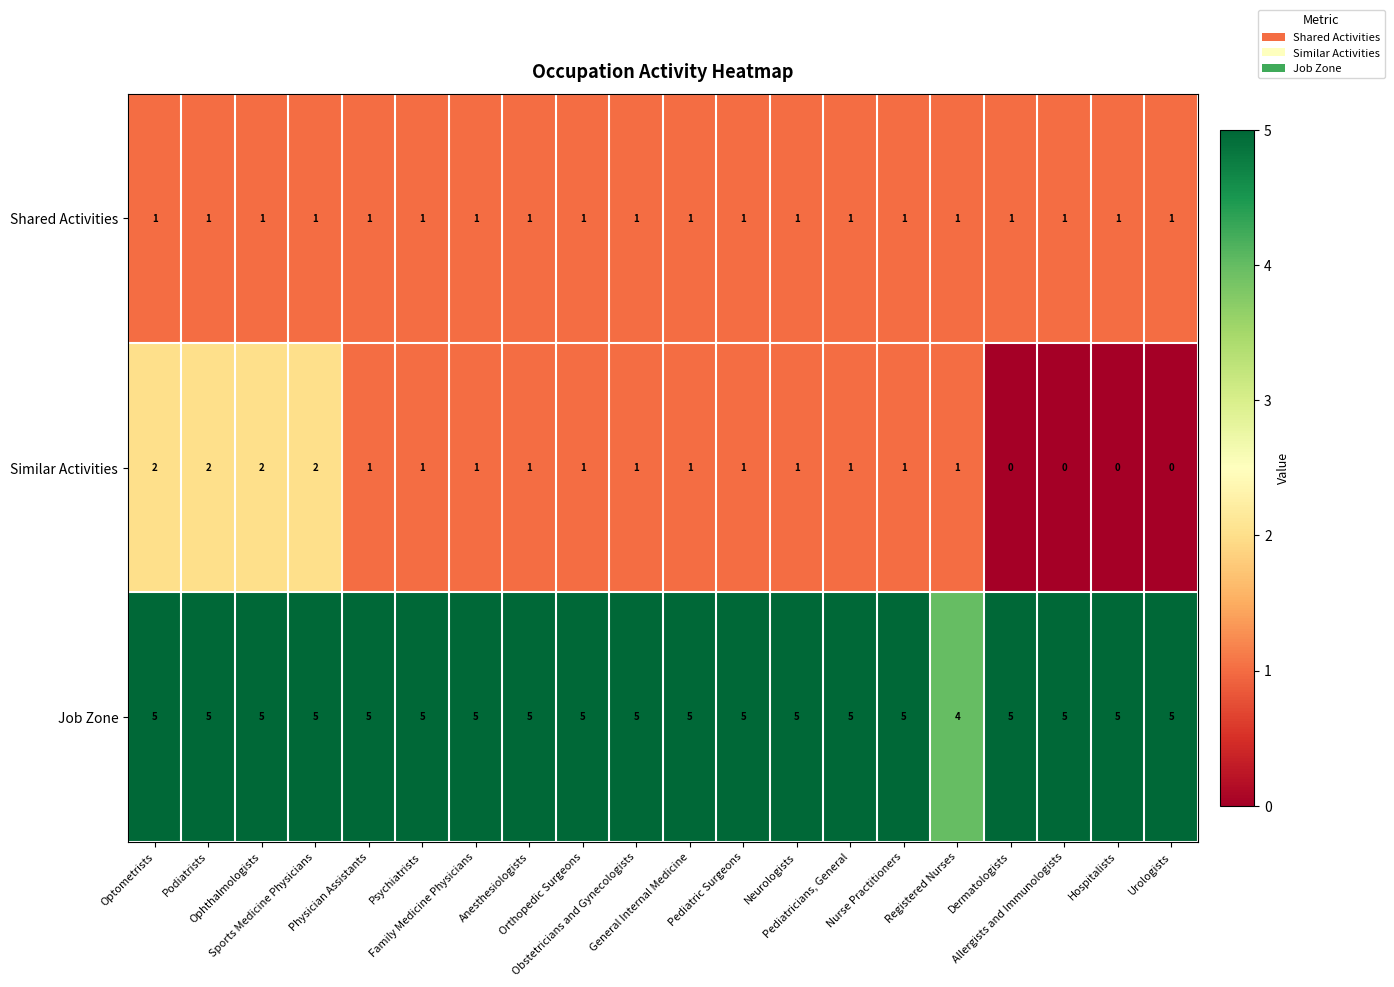

Which series has the largest total across all categories?

Job Zone